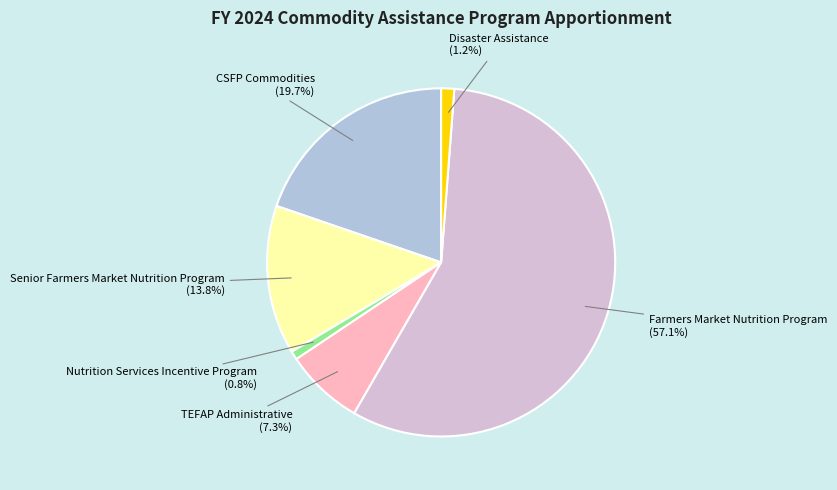

To the nearest percent, what percentage of the pie is Nutrition Services Incentive Program?

1%